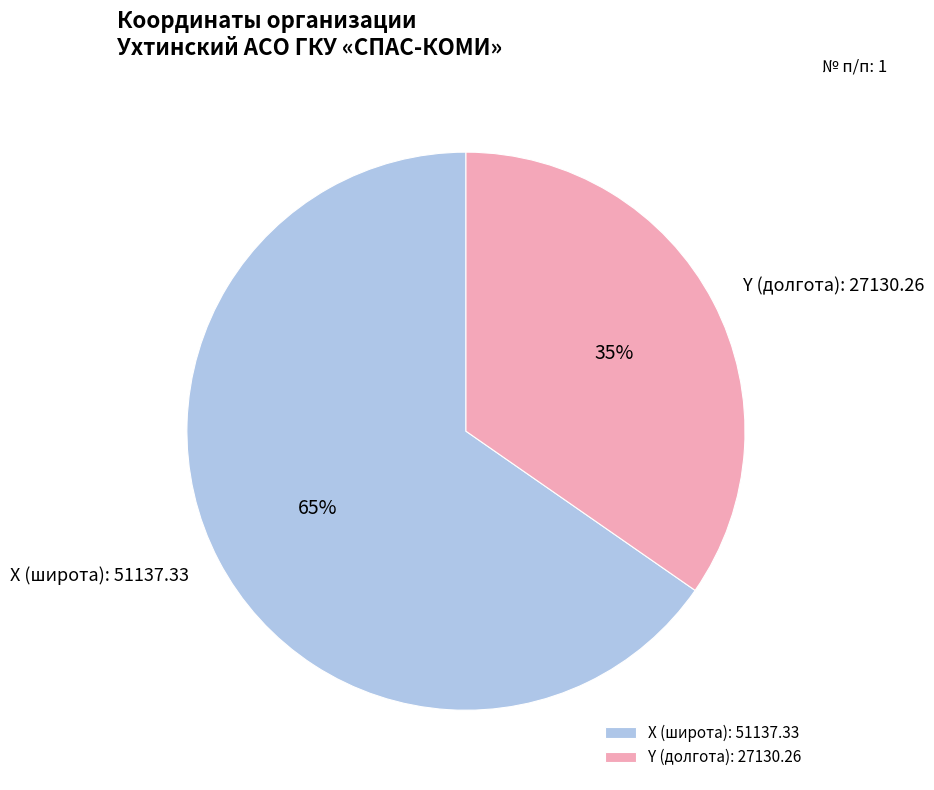

Between Y (долгота): 27130.26 and X (широта): 51137.33, which is larger?

X (широта): 51137.33